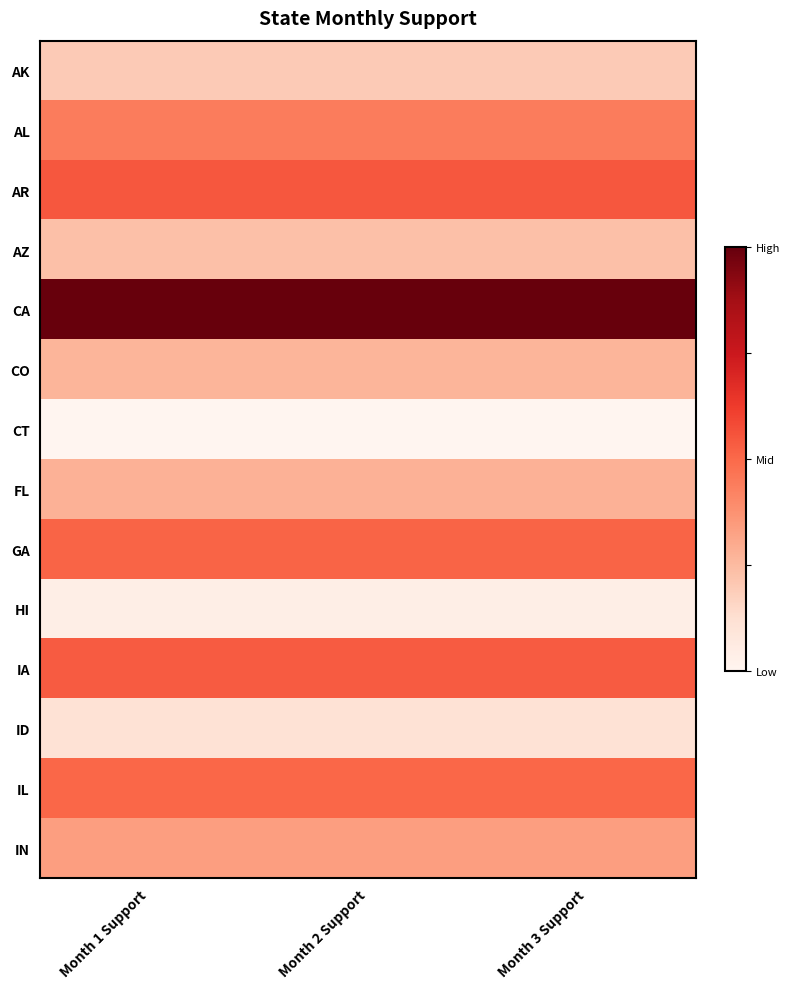

At Month 2 Support, list the series in order from largest to smallest.

CA, AR, IA, GA, IL, AL, IN, FL, CO, AZ, AK, ID, HI, CT